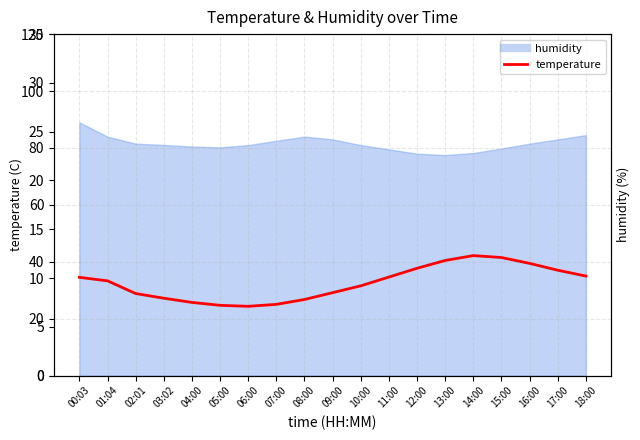

Is it true that the value at 06:00 is 7.1?

True